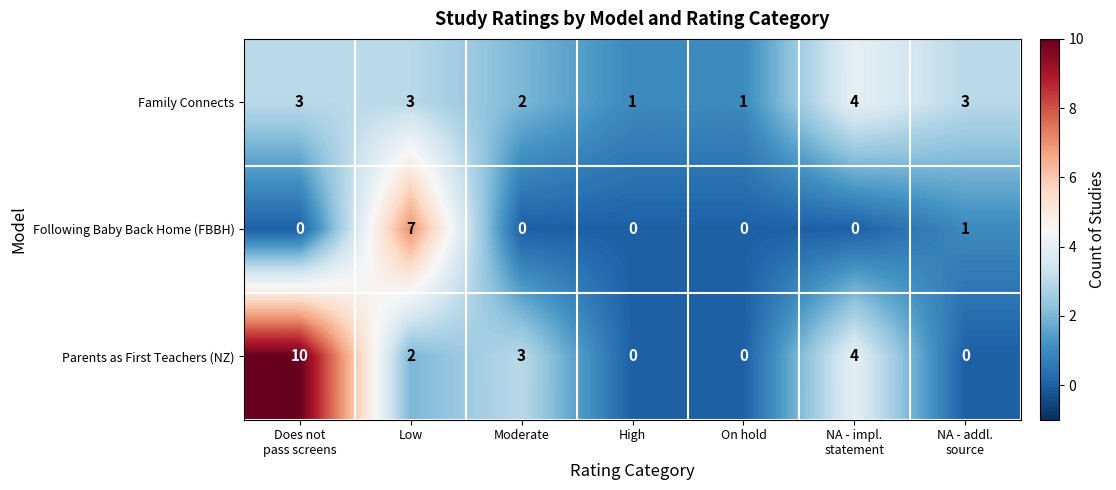

How many data points does each series have?

7